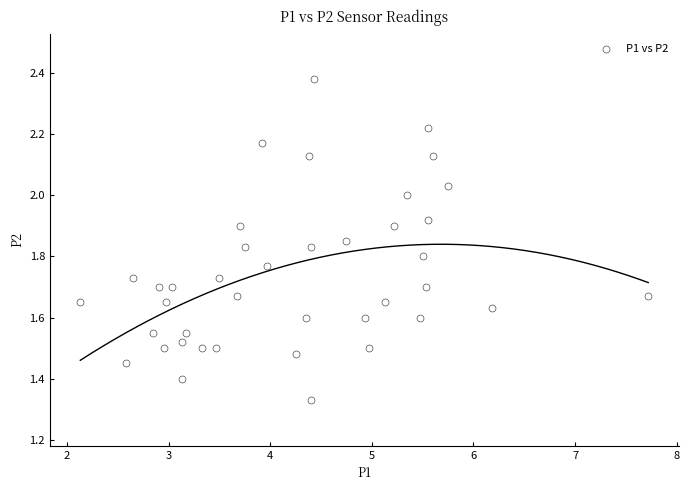

What is the range of X values (max minus min)?

5.6